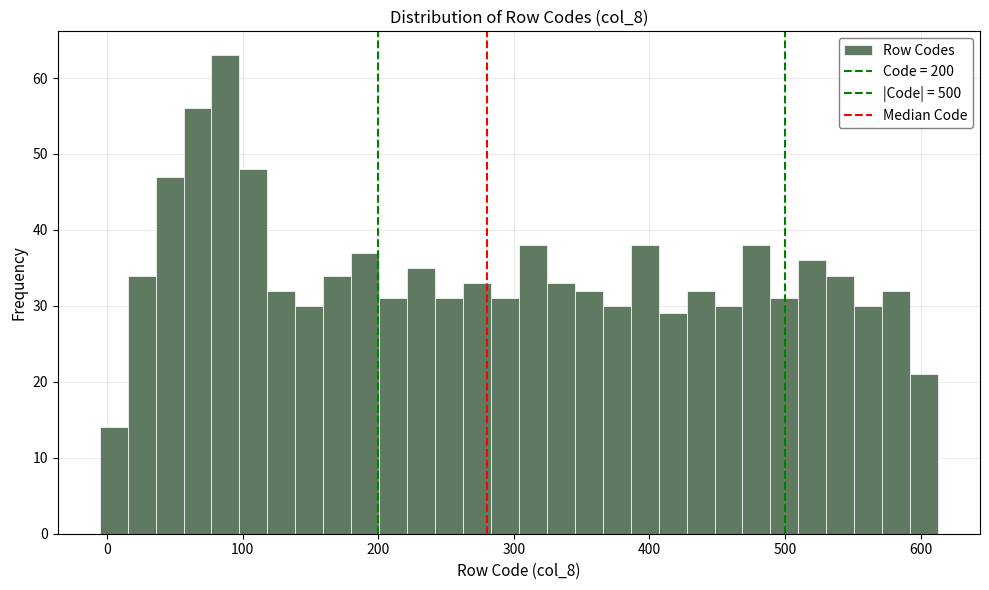

Read against the x-axis, roughly where is the centre of the tallest bar?

90